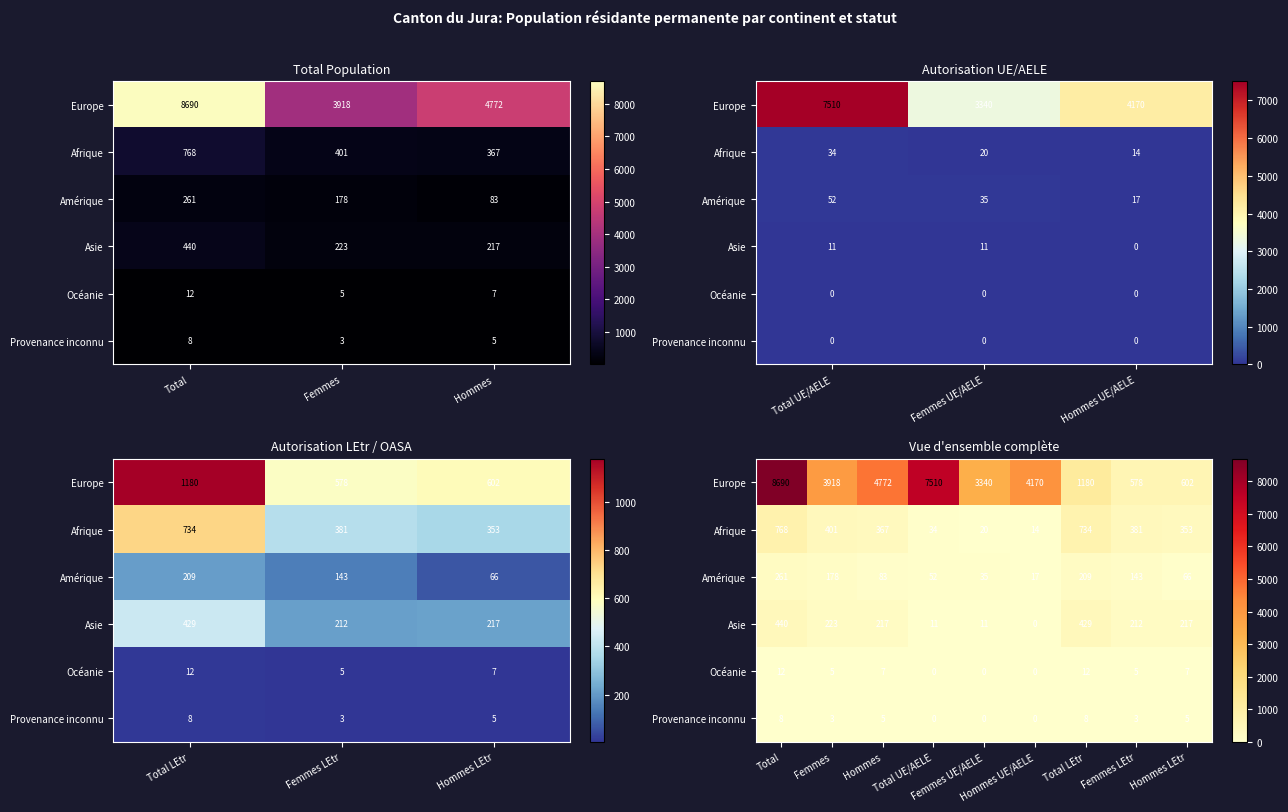

List the series in order of their peak value, lowest first.

Provenance inconnu, Océanie, Amérique, Asie, Afrique, Europe